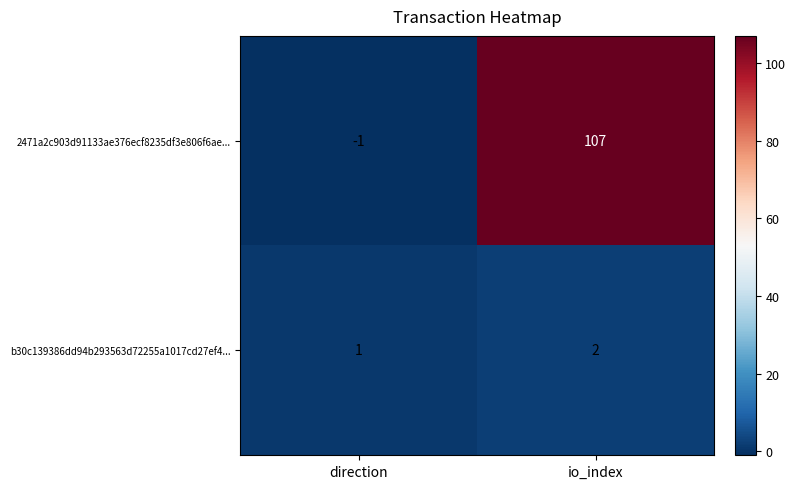

What is the average value of the 2471a2c903d91133ae376ecf8235df3e806f6ae... series?

53